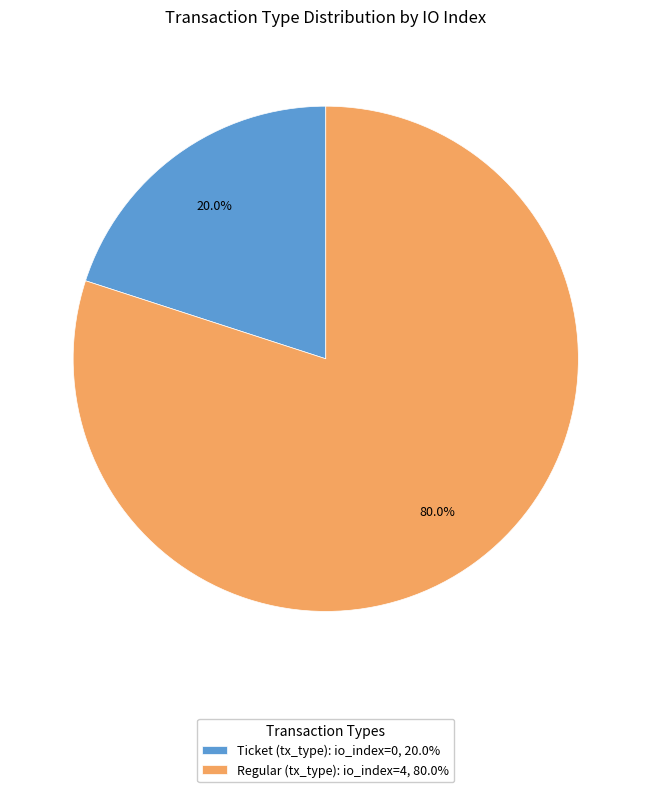

Does Regular (tx_type): io_index=4, 80.0% account for over 50% of the chart?

Yes